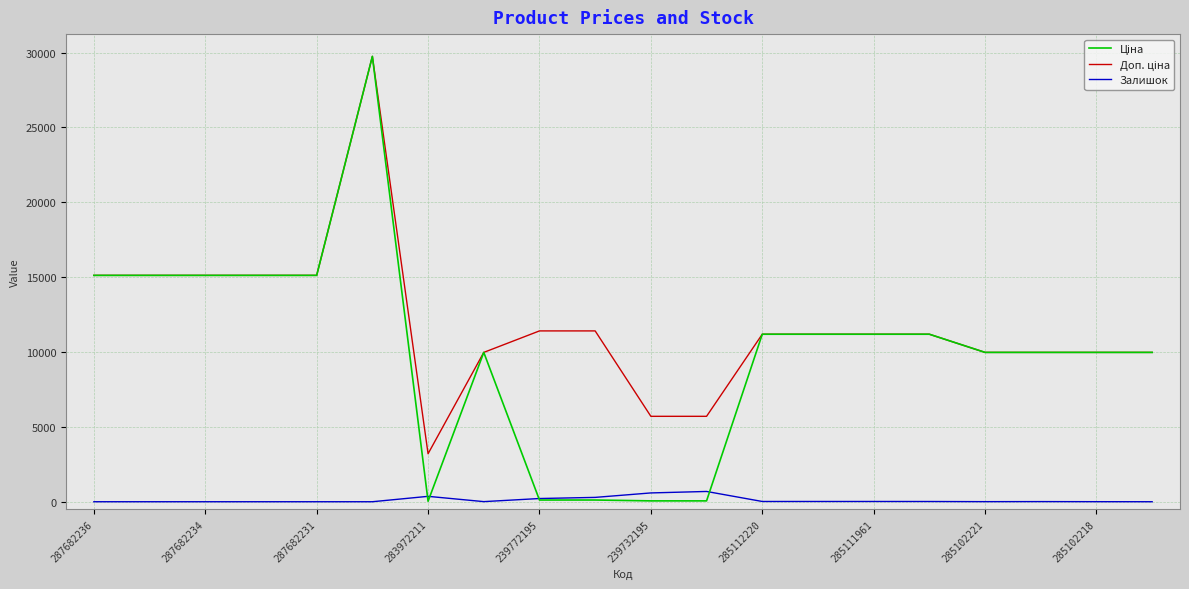

How many lines are shown in the chart?

3